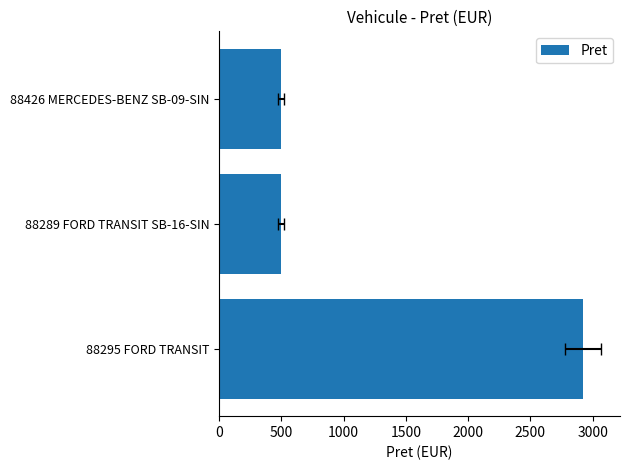

How many distinct data groups are displayed?

1